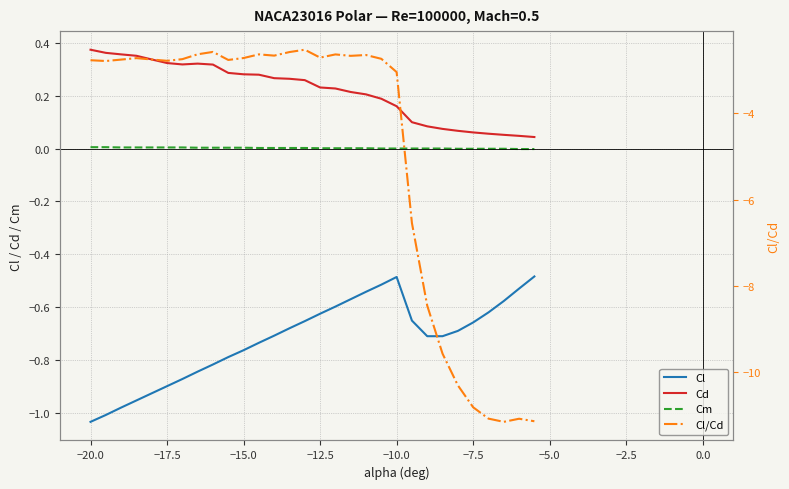

Does the chart have visible grid lines?

Yes